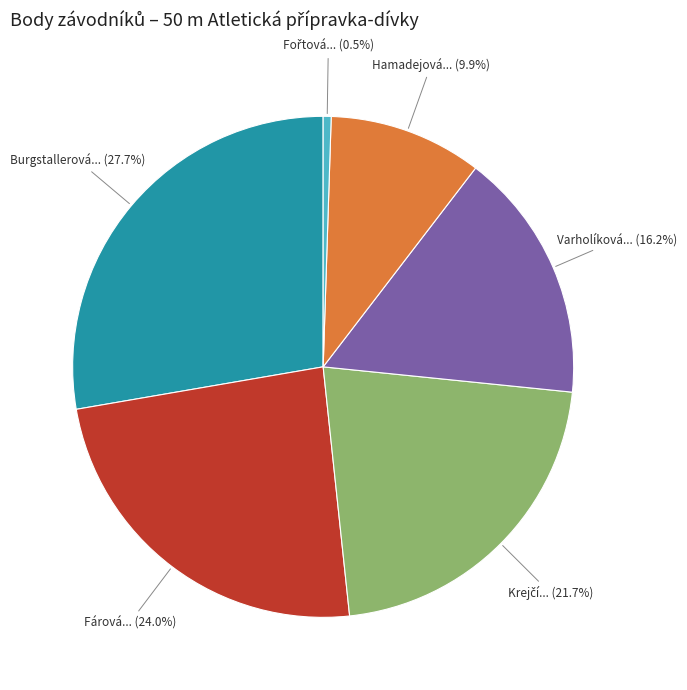

Is there any slice that represents more than half of the pie?

No